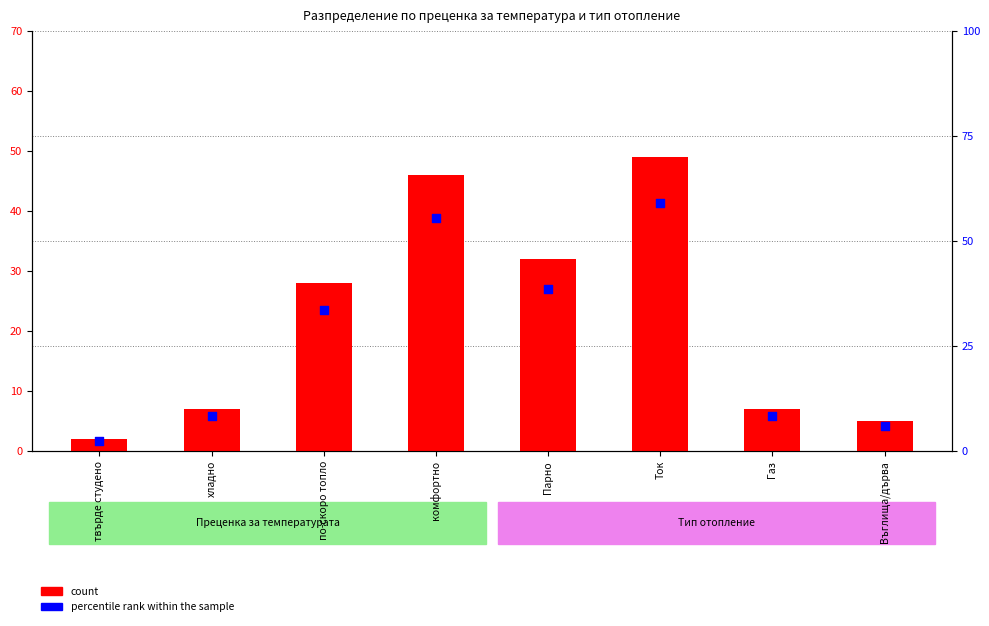

Which series reaches the minimum Y coordinate?

count